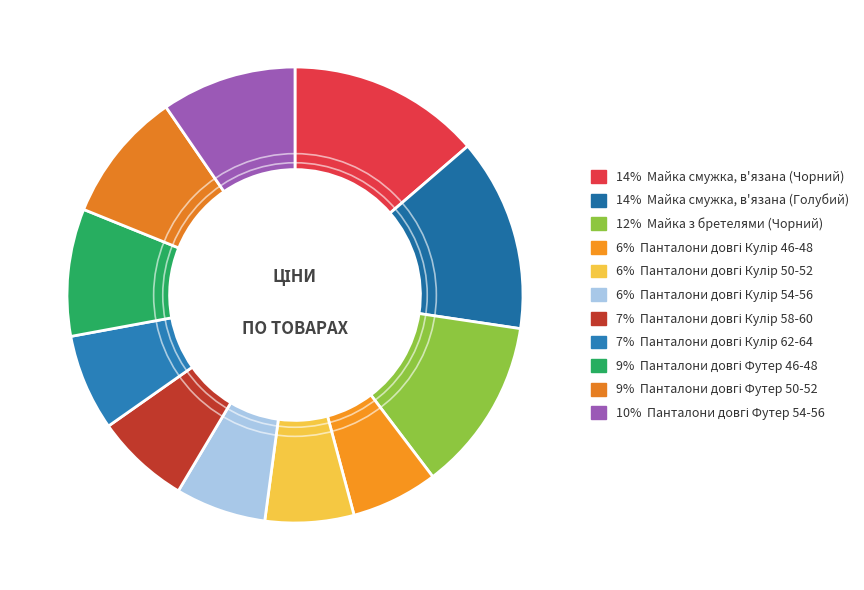

Count the number of slices in the pie.

11